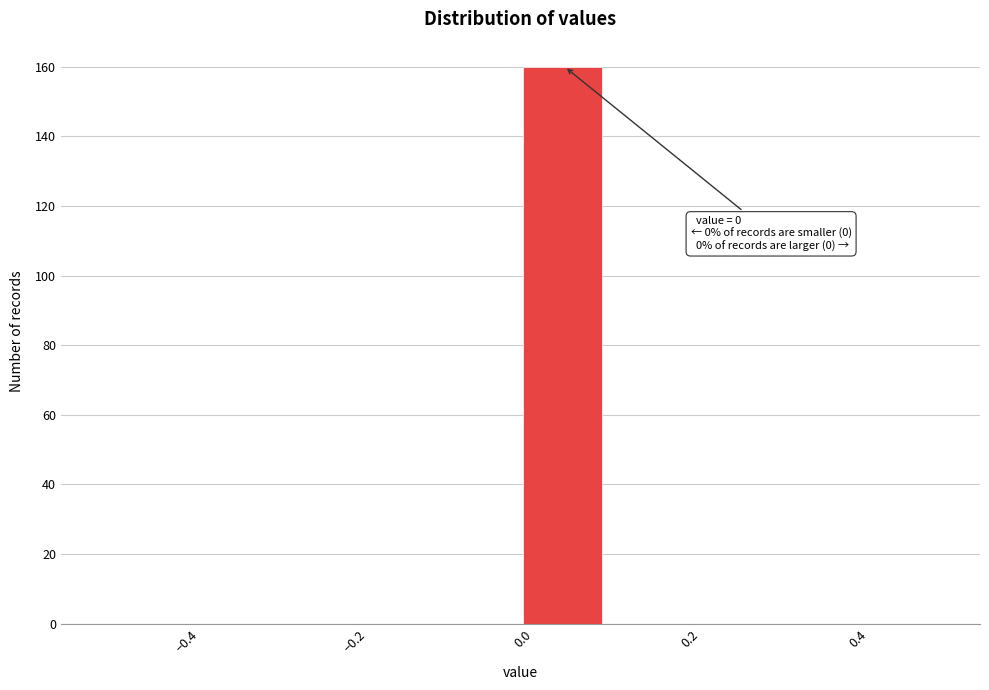

Which range on the x-axis has the tallest bar?

0.0 to 0.1